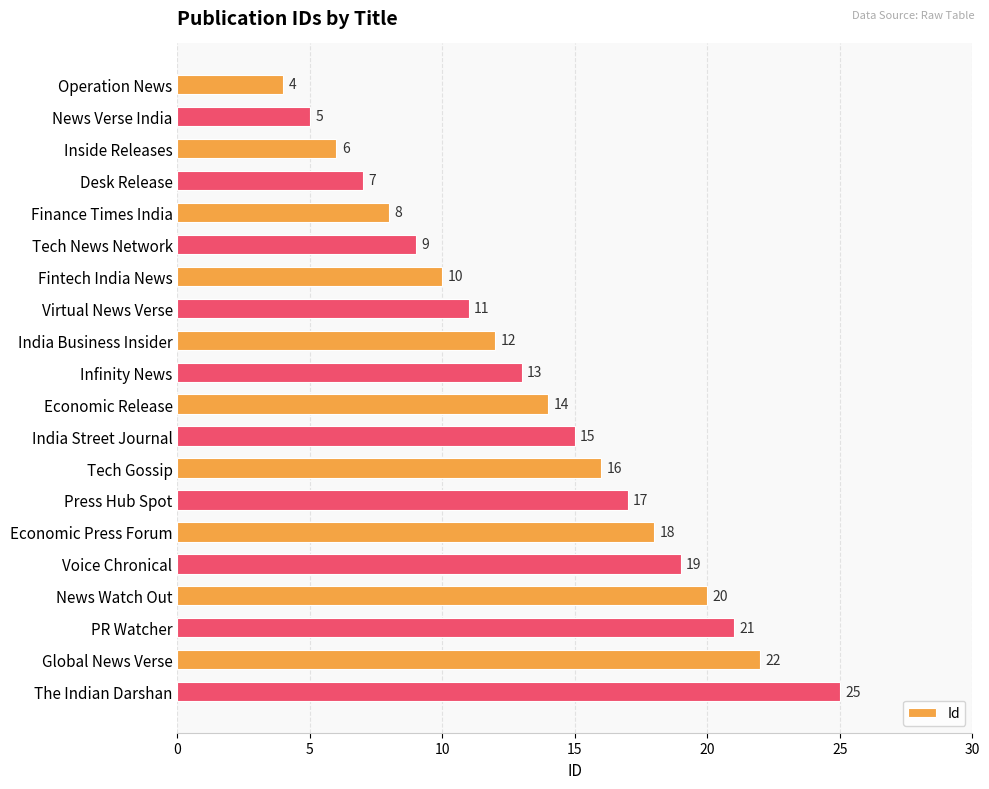

What is the difference between the maximum and minimum values?

21